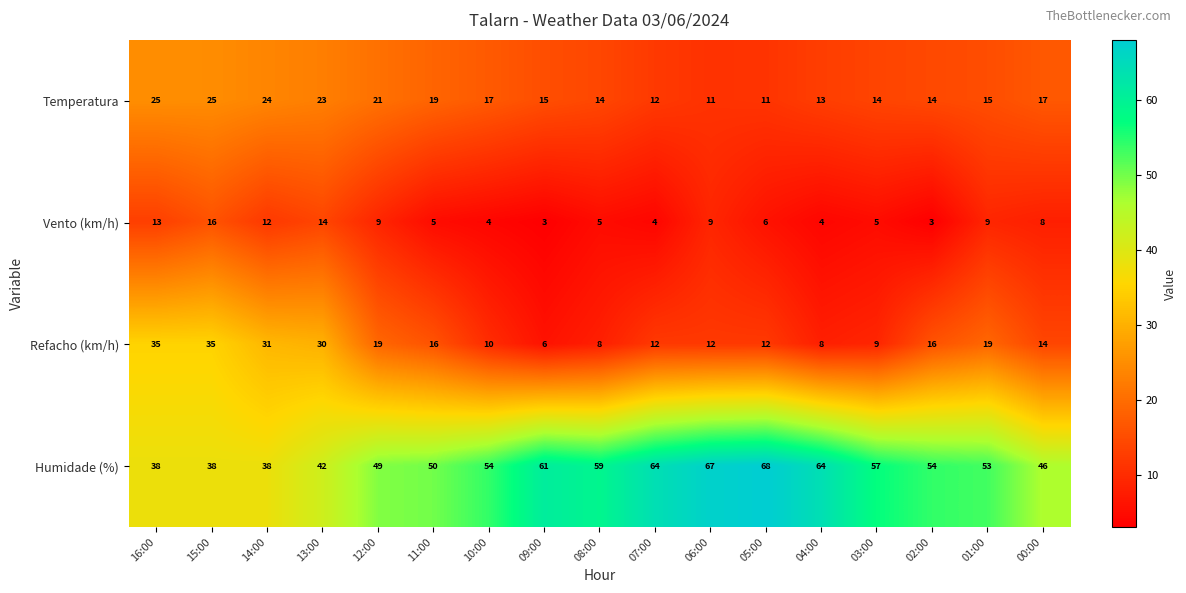

The Refacho (km/h) series shows 30 at 13:00. True or false?

True